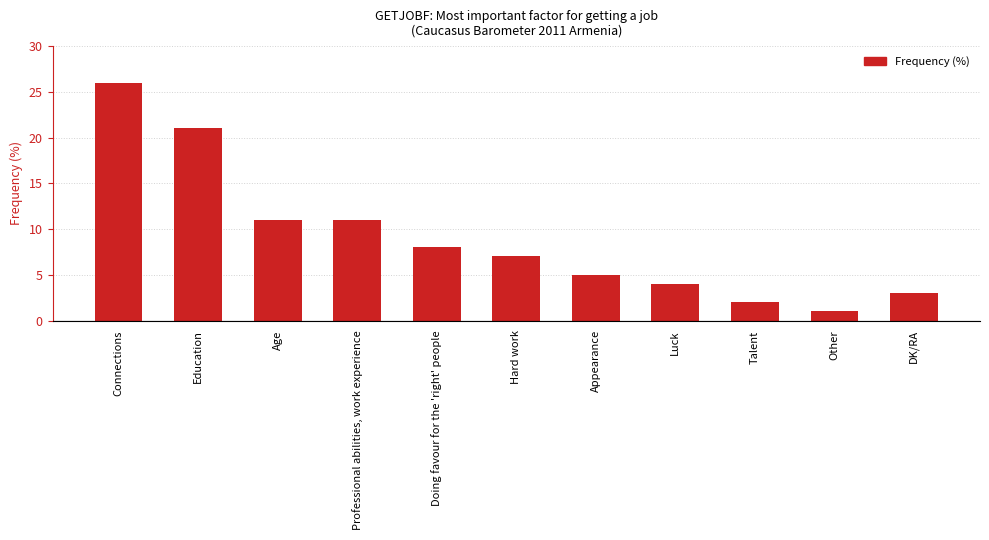

What is the approximate value at Hard work?

7